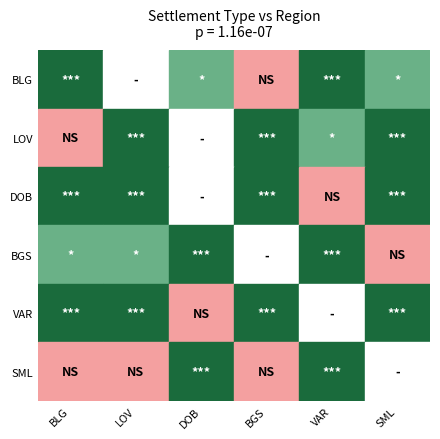

How many positive values does the с. series have?

5